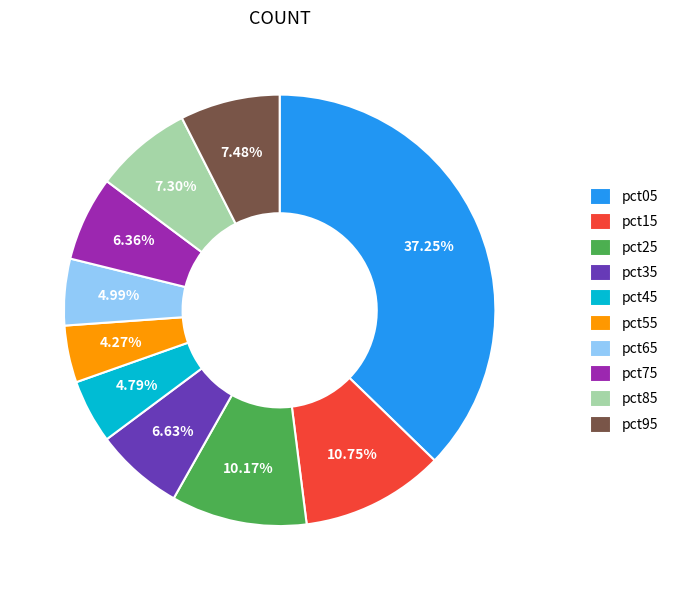

Between pct55 and pct35, which is larger?

pct35